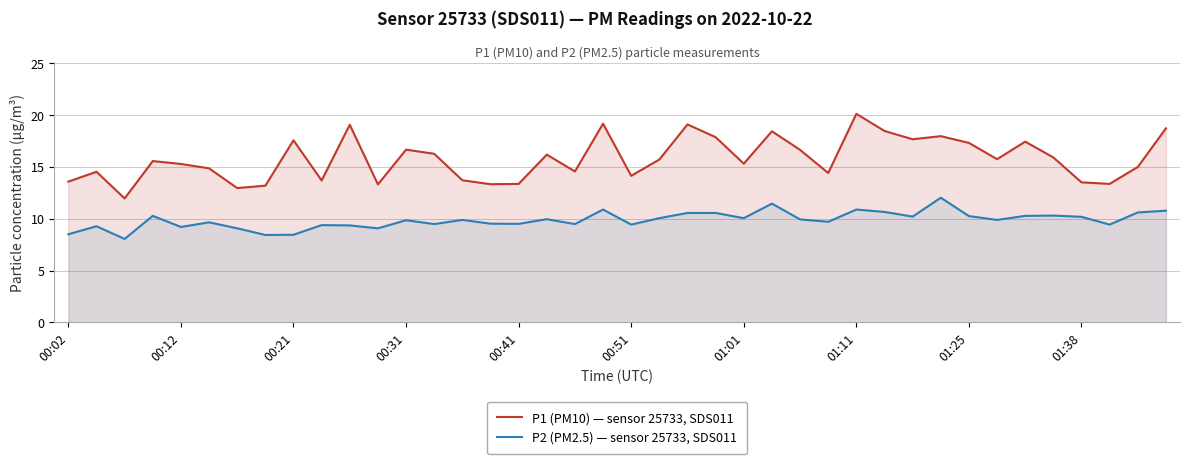

Which series has the largest total across all categories?

P1 (PM10) — sensor 25733, SDS011